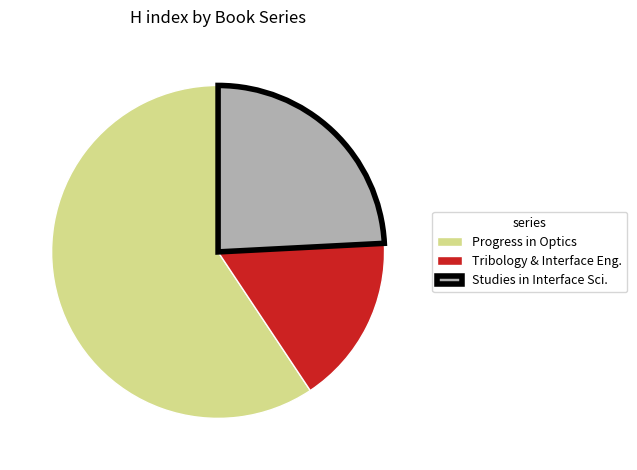

Is the sum of Progress in Optics and Tribology & Interface Eng. greater than half?

Yes